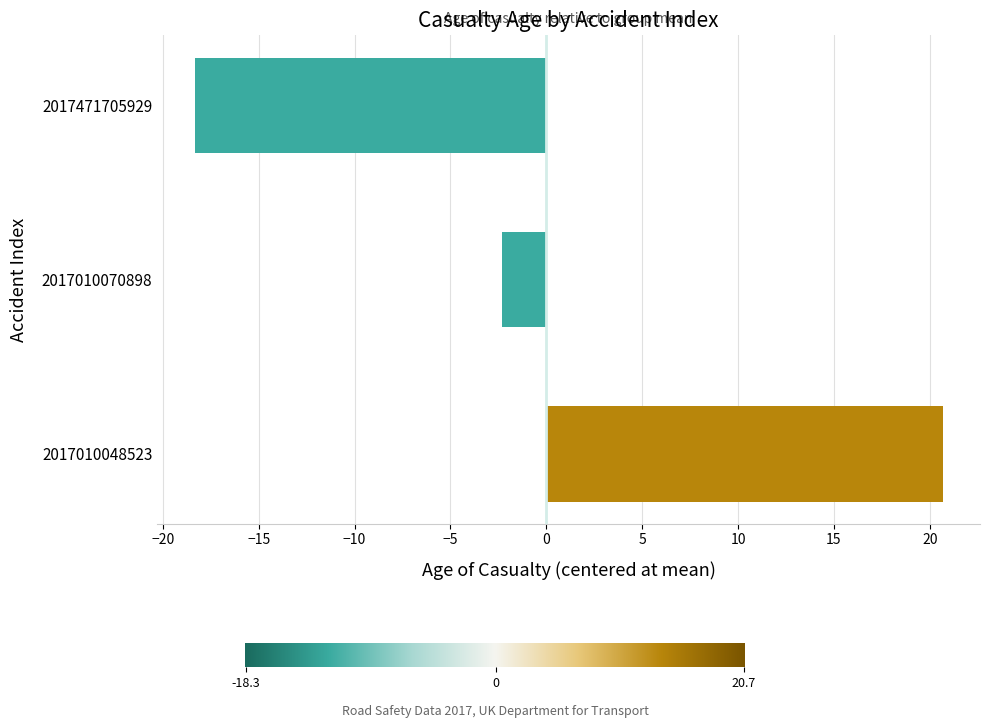

List the labels in order of value, largest first.

2017010048523, 2017010070898, 2017471705929